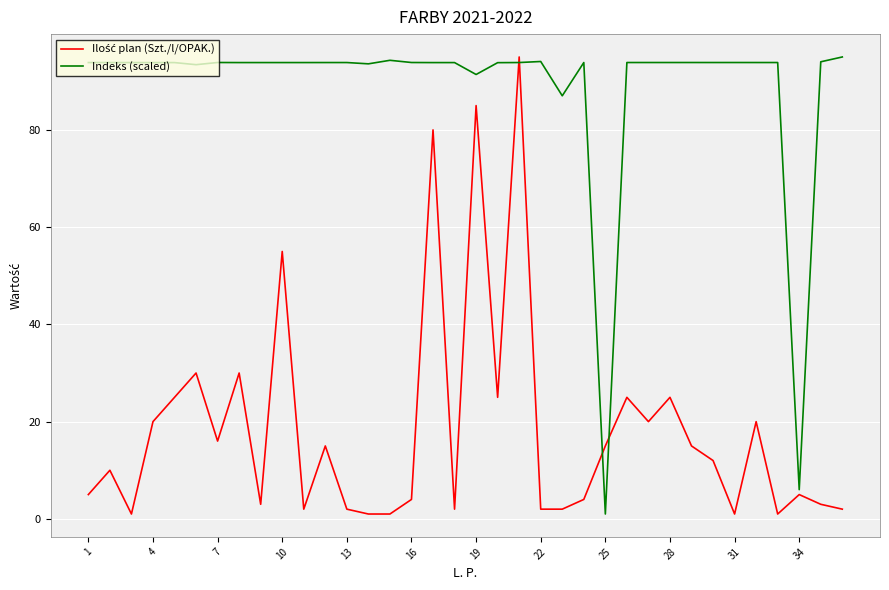

Does the chart have visible grid lines?

Yes